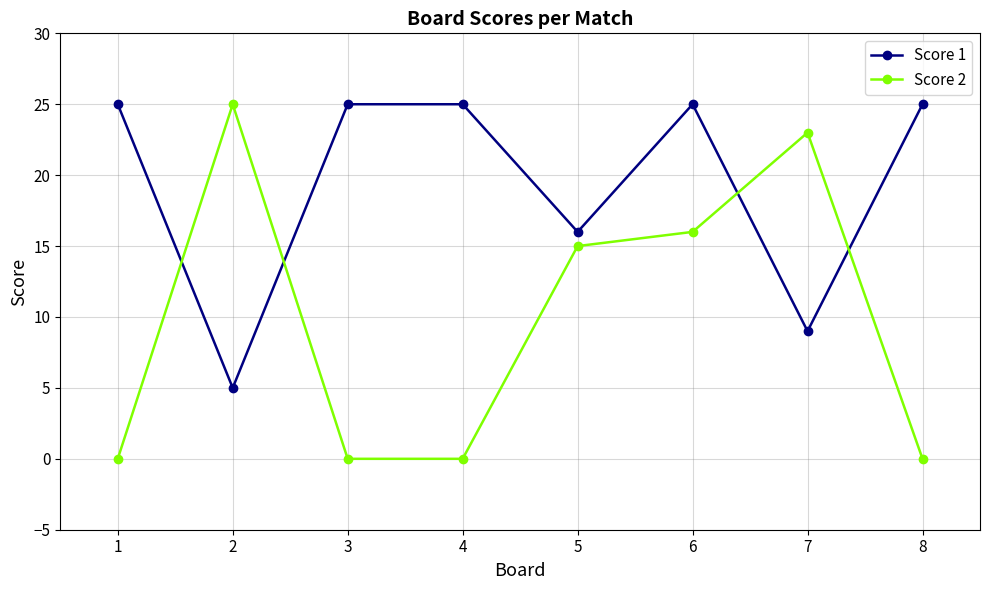

What is the lowest value of the Score 1 series?

5